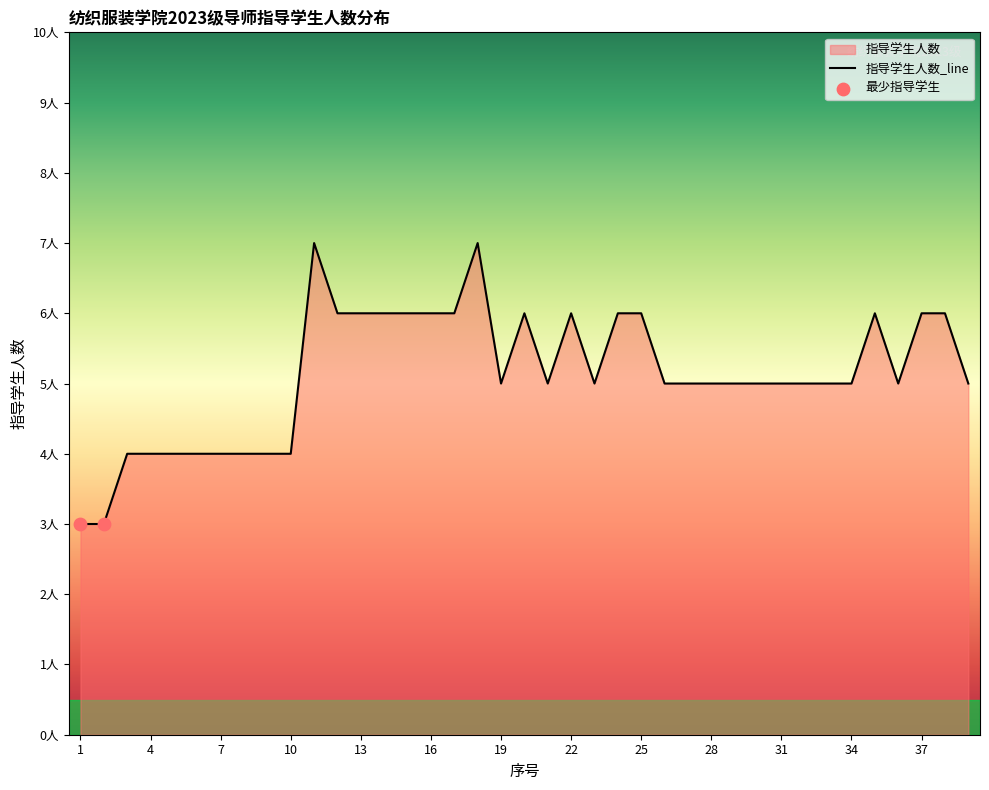

Approximately how many times larger is the value at 8 compared to 19?

0.8